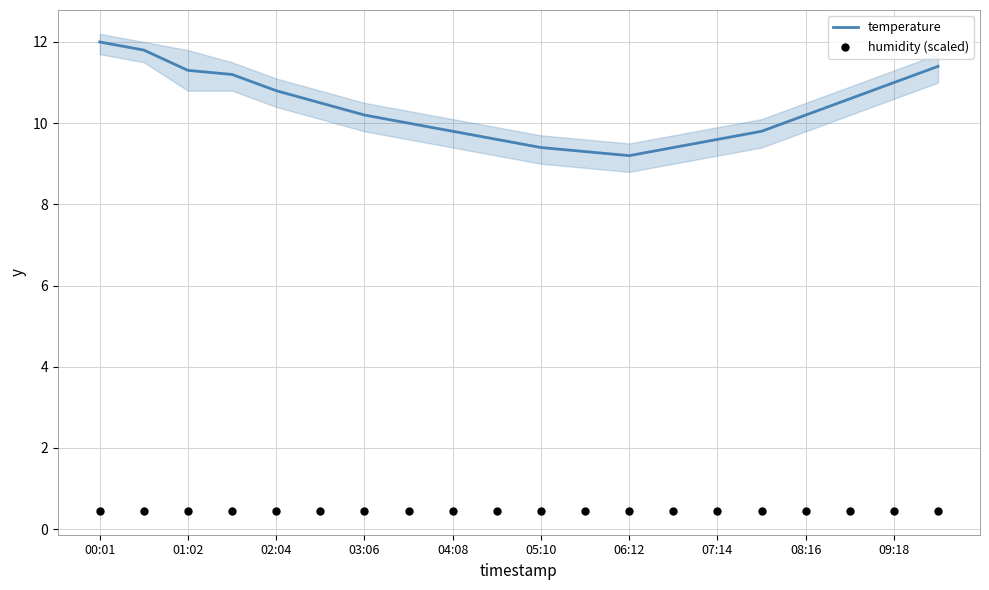

Which series reaches the minimum Y coordinate?

humidity (scaled)